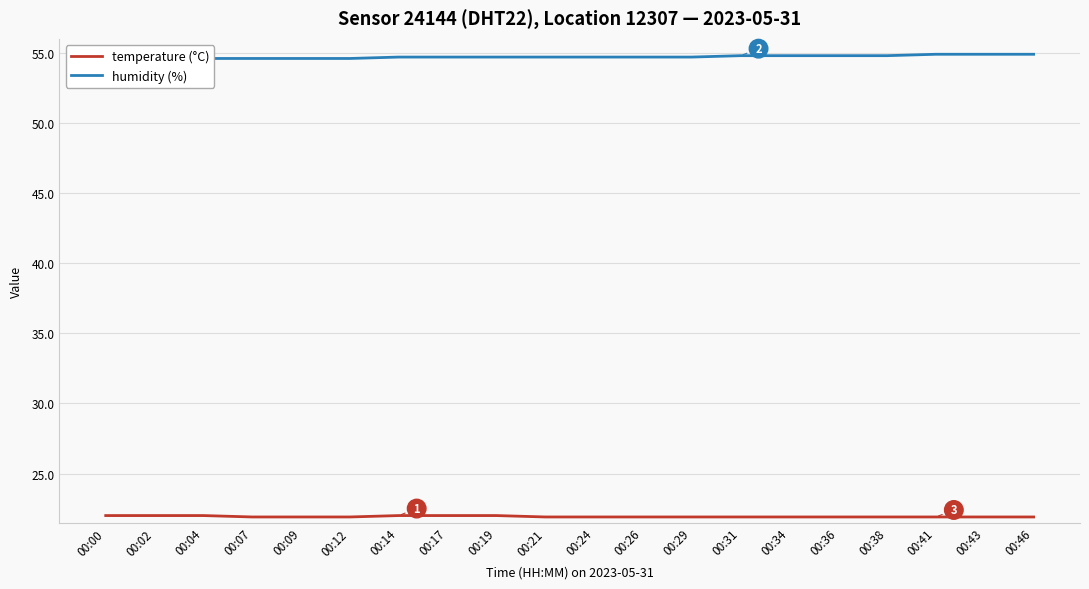

What are all the series names shown in the legend?

temperature (°C), humidity (%)